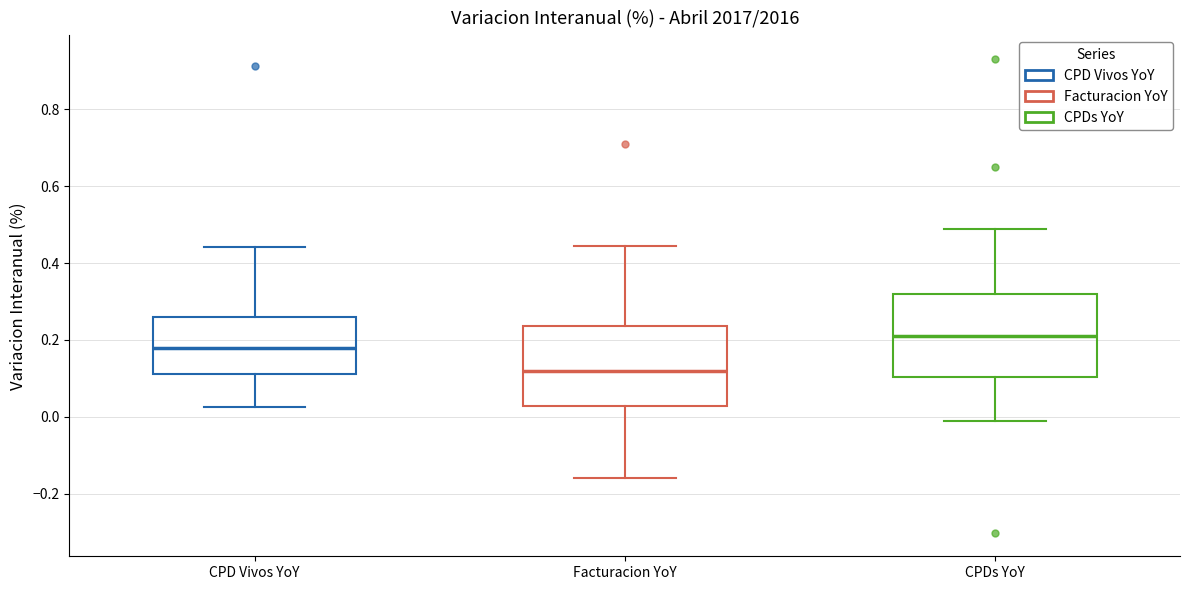

Reading left to right, transcribe this box plot: for each box, give where its median line is, the range the box spans, and where its two whiskers end, as read against the y-axis. The values are not printed on the chart, so give them approximately, as read against the axis.

CPD Vivos YoY: median 0.18, box 0.12 to 0.26, whiskers 0.02 to 0.44
Facturacion YoY: median 0.12, box 0.02 to 0.24, whiskers -0.16 to 0.44
CPDs YoY: median 0.22, box 0.10 to 0.32, whiskers -0.02 to 0.48